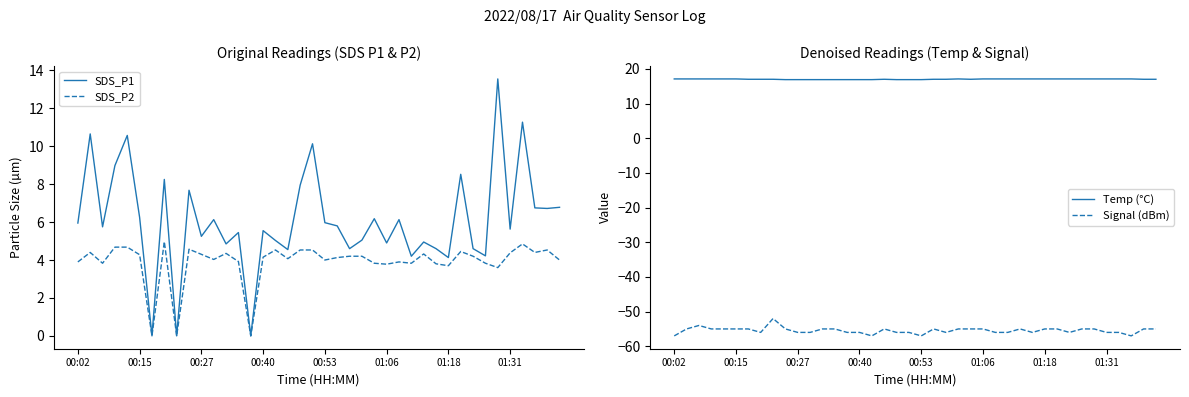

What is the maximum value for SDS_P2?

5.0